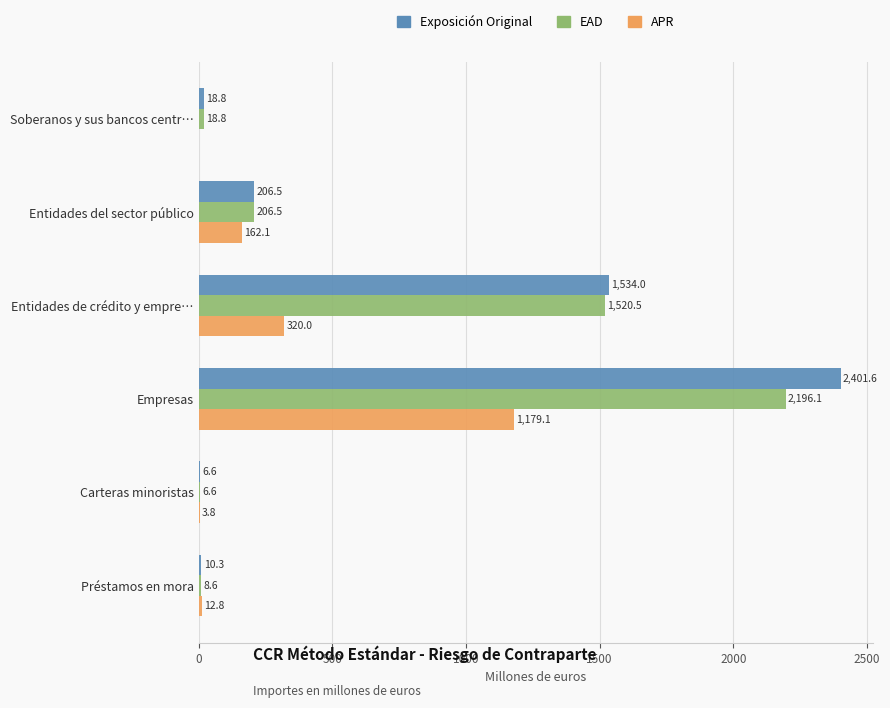

Which series has the largest total across all categories?

Exposición Original